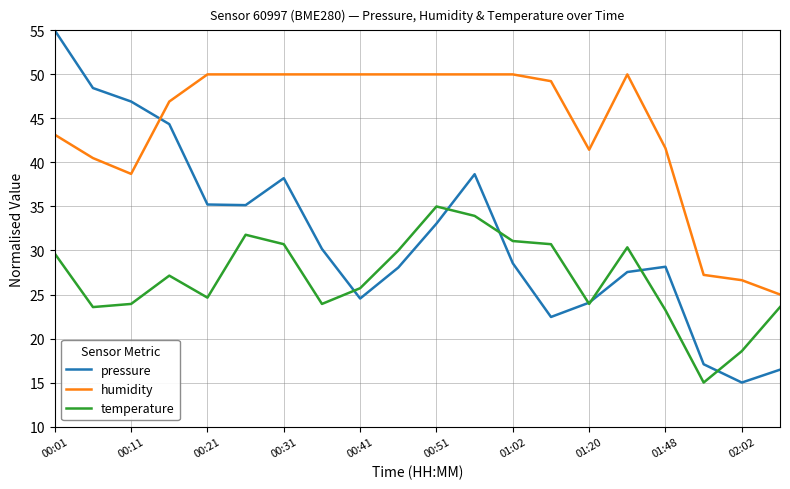

True or false: pressure has more than 1 points higher than both neighbors.

True